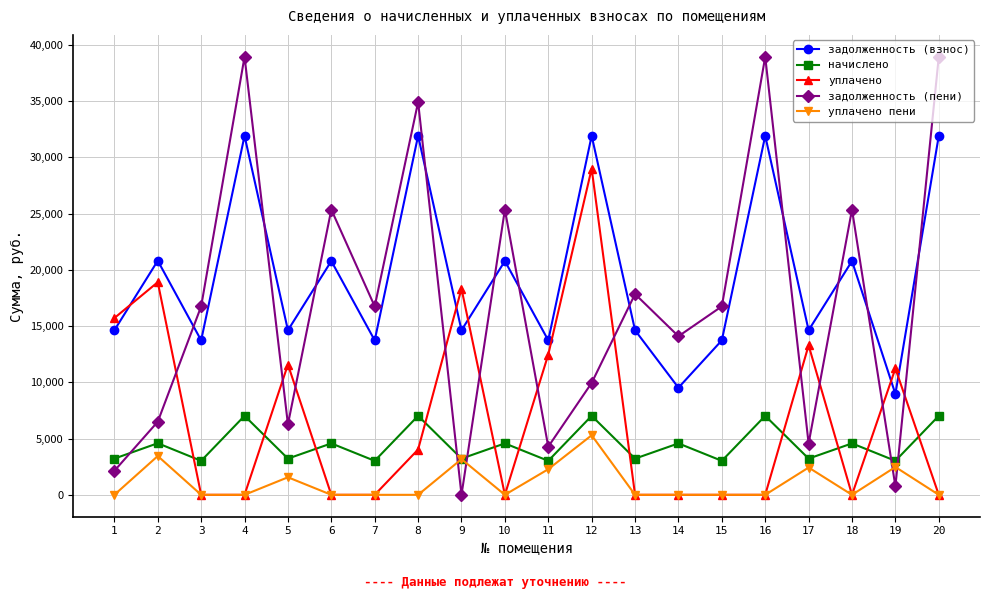

The уплачено series shows 10021.4 at 14. True or false?

False